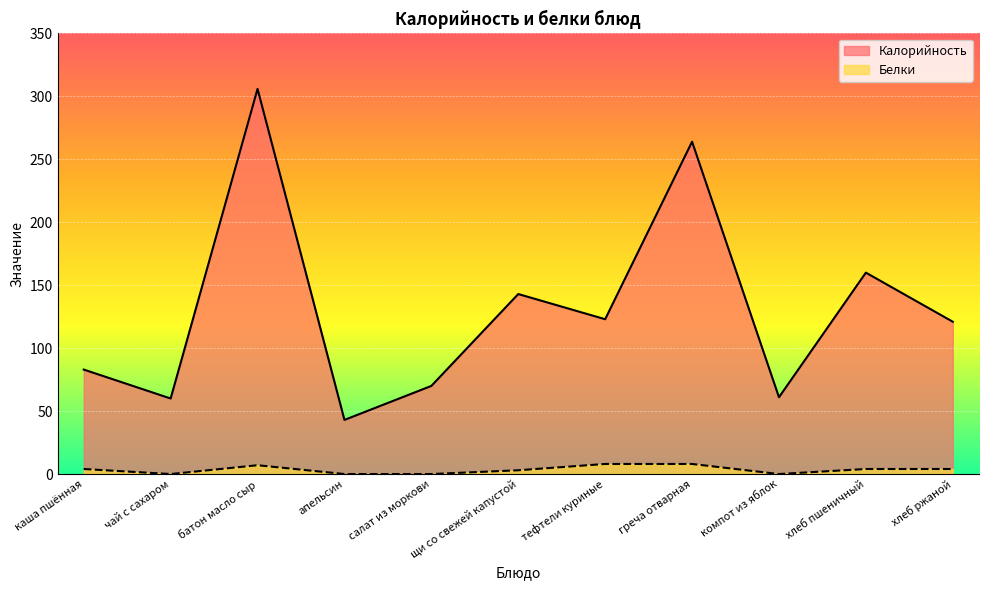

Rank the series by their average value, from highest to lowest.

Калорийность, Белки